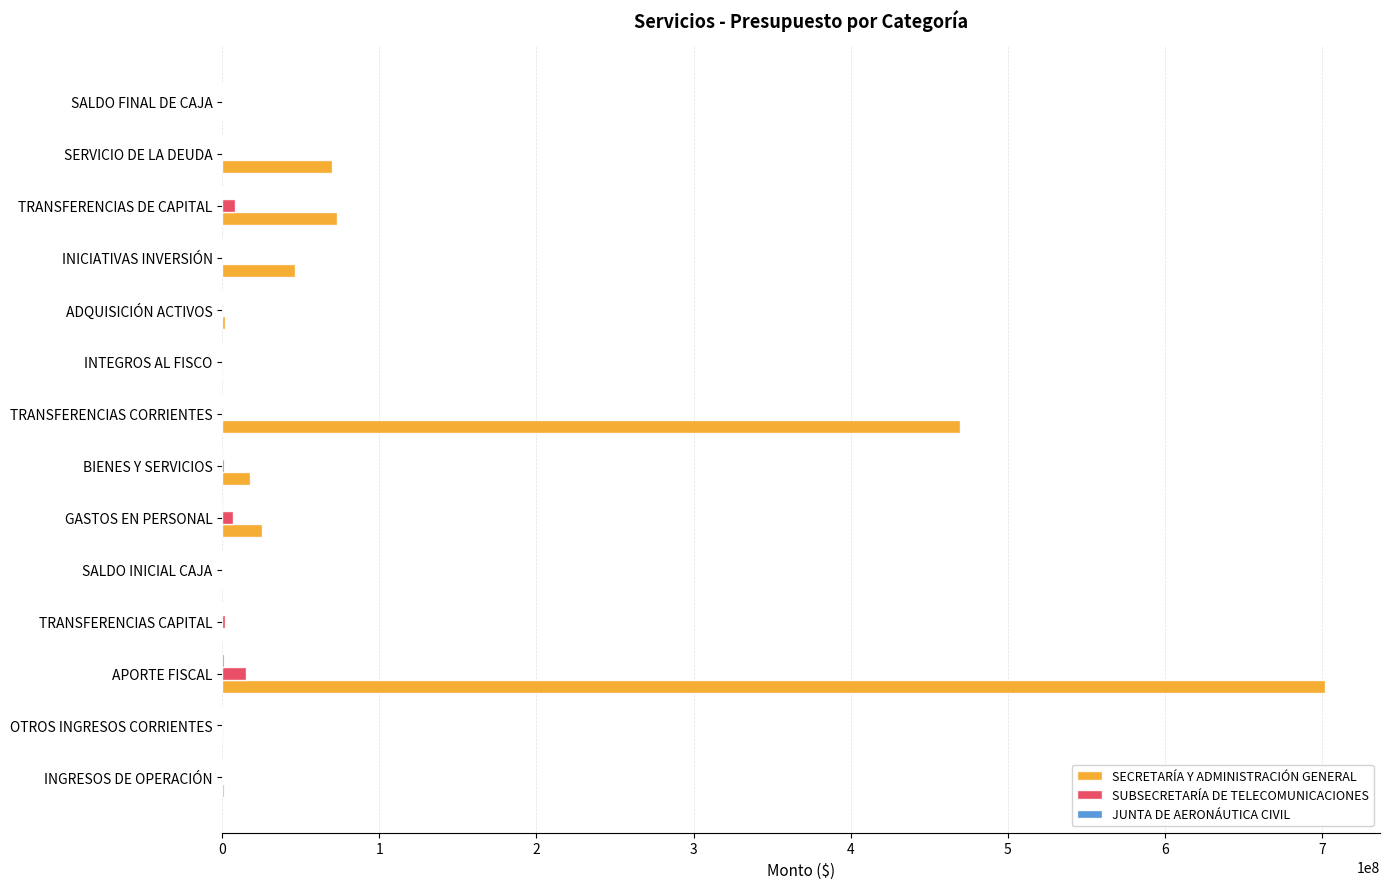

At which category does the chart reach its peak across all series?

APORTE FISCAL